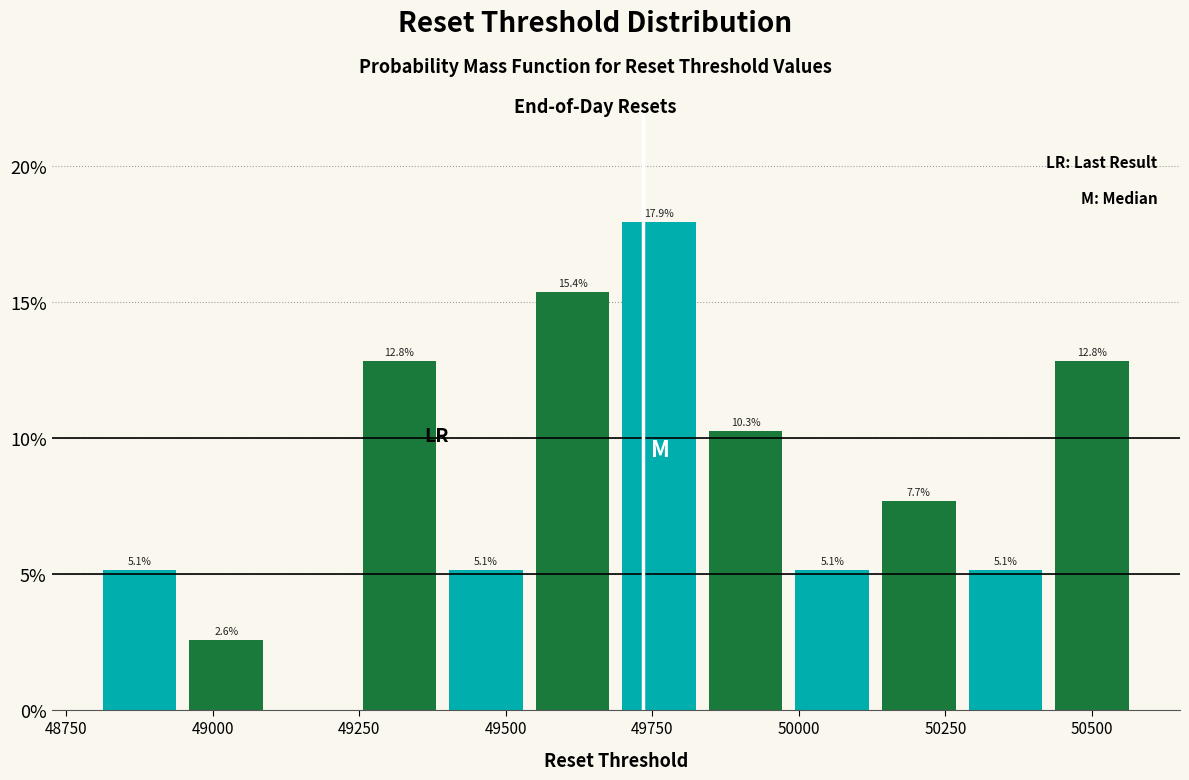

Around what value on the x-axis is the tallest bar? Give the approximate position of its centre, as read against the axis.

49750